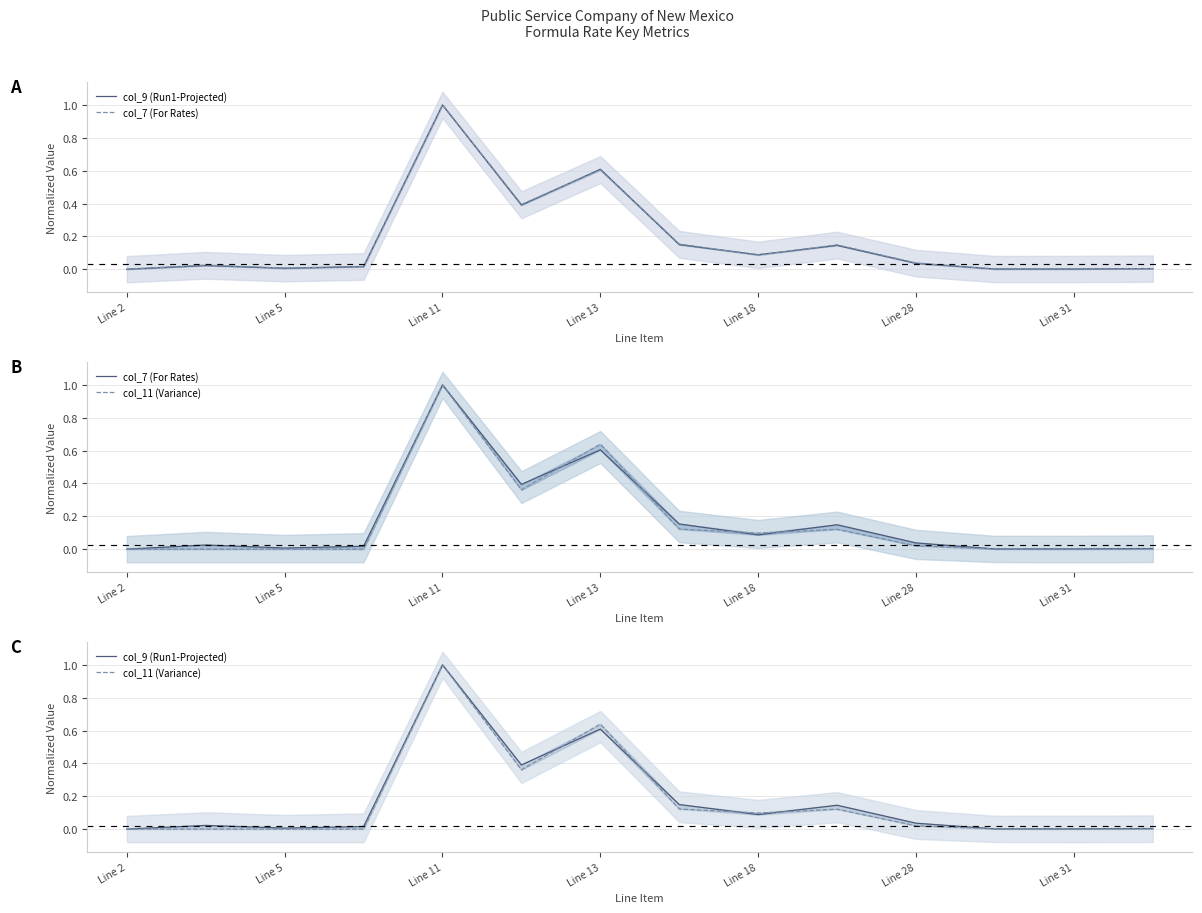

Which series has the largest total across all categories?

col_7 (For Rates)